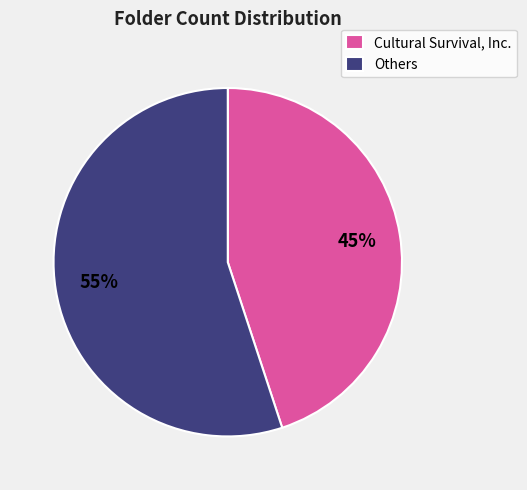

True or false: Cultural Survival, Inc. accounts for 57% of the total.

False